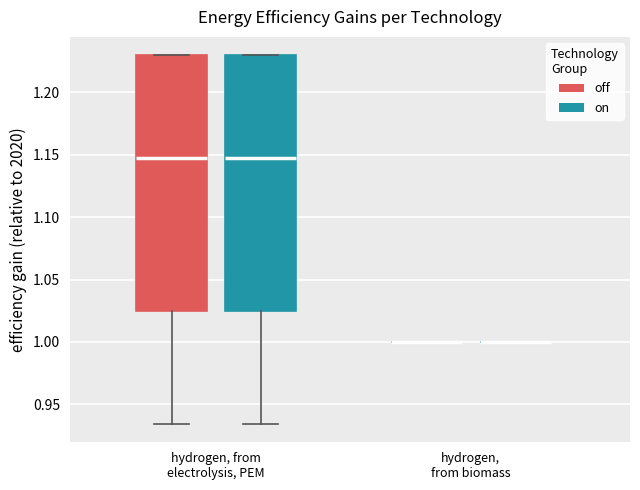

Reading left to right, transcribe this box plot: for each box, give where its median line is, the range the box spans, and where its two whiskers end, as read against the y-axis. The values are not printed on the chart, so give them approximately, as read against the axis.

hydrogen, from electrolysis, PEM (off): median 1.150, box 1.025 to 1.230, whiskers 0.935 to 1.230
hydrogen, from electrolysis, PEM (on): median 1.150, box 1.025 to 1.230, whiskers 0.935 to 1.230
hydrogen, from biomass (off): box collapsed to a line at 1.000, whiskers 1.000 to 1.000
hydrogen, from biomass (on): box collapsed to a line at 1.000, whiskers 1.000 to 1.000